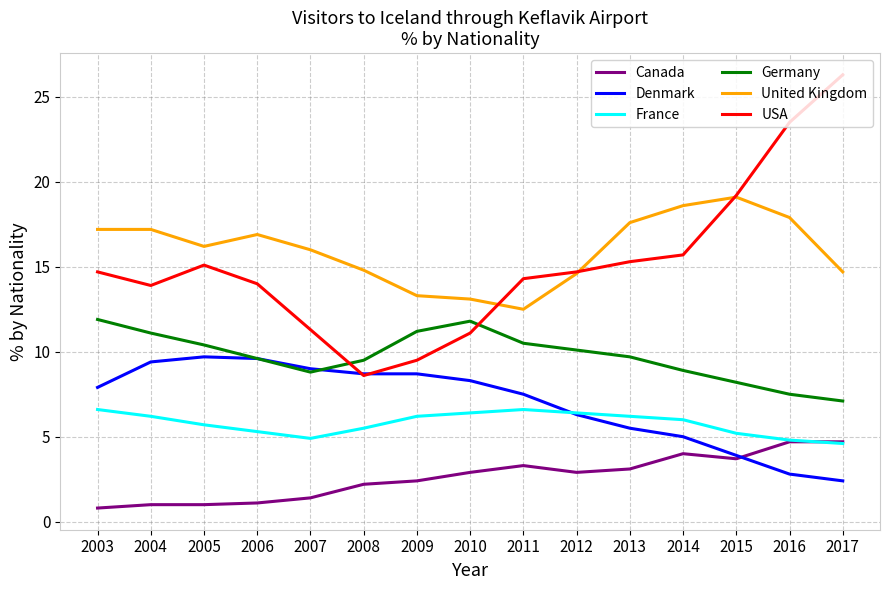

Is this an area chart (filled region under the line)?

No